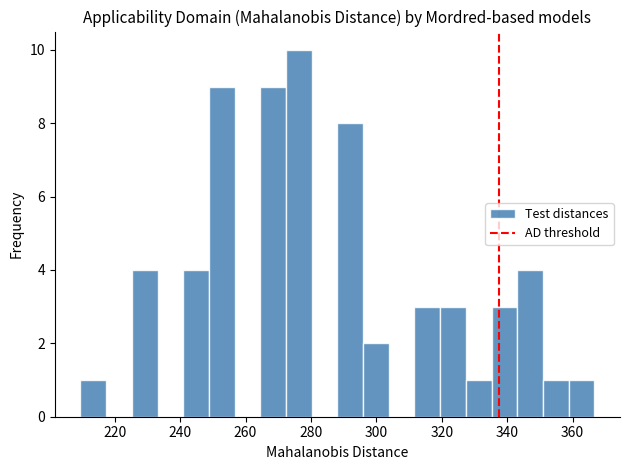

Read against the x-axis, roughly where is the centre of the tallest bar?

276